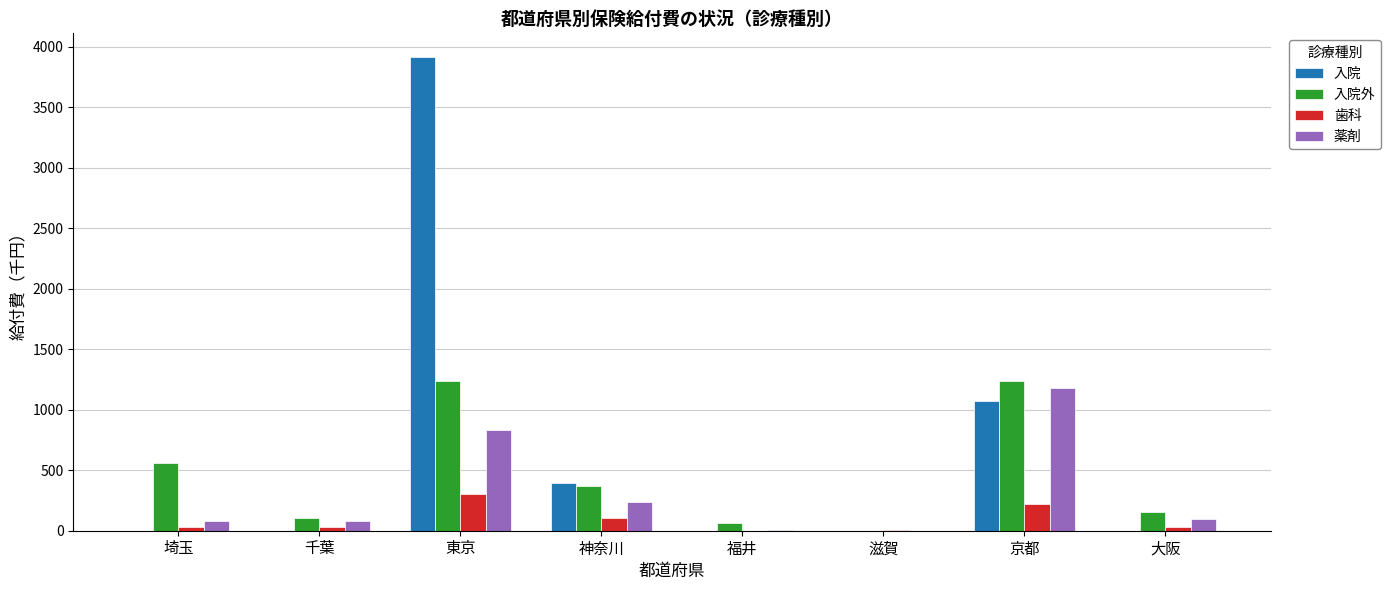

The value of 薬剤 at 東京 is 1218.9. True or false?

False